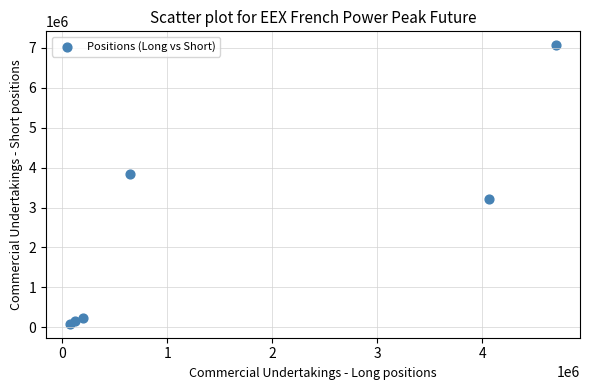

What Y value in the scatter plot is closest to 3576282?

3844800